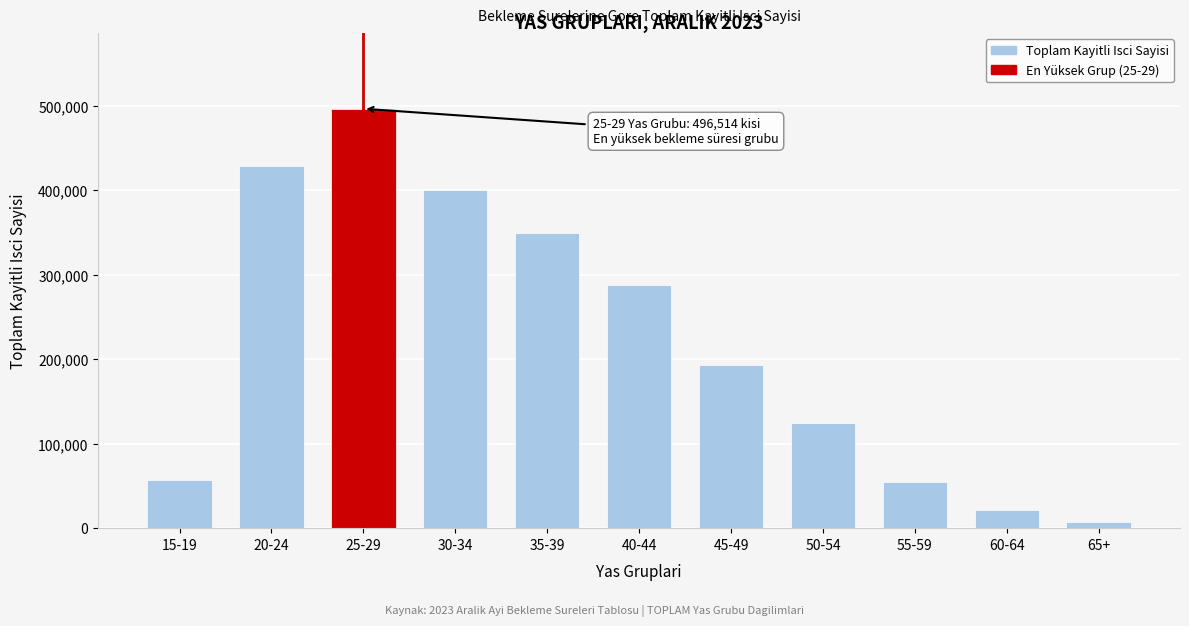

What is the label of the 6th bar from the left?

40-44